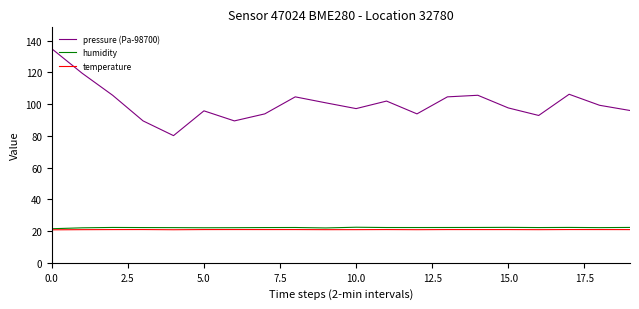

At how many categories does at least one series exceed 95?

14